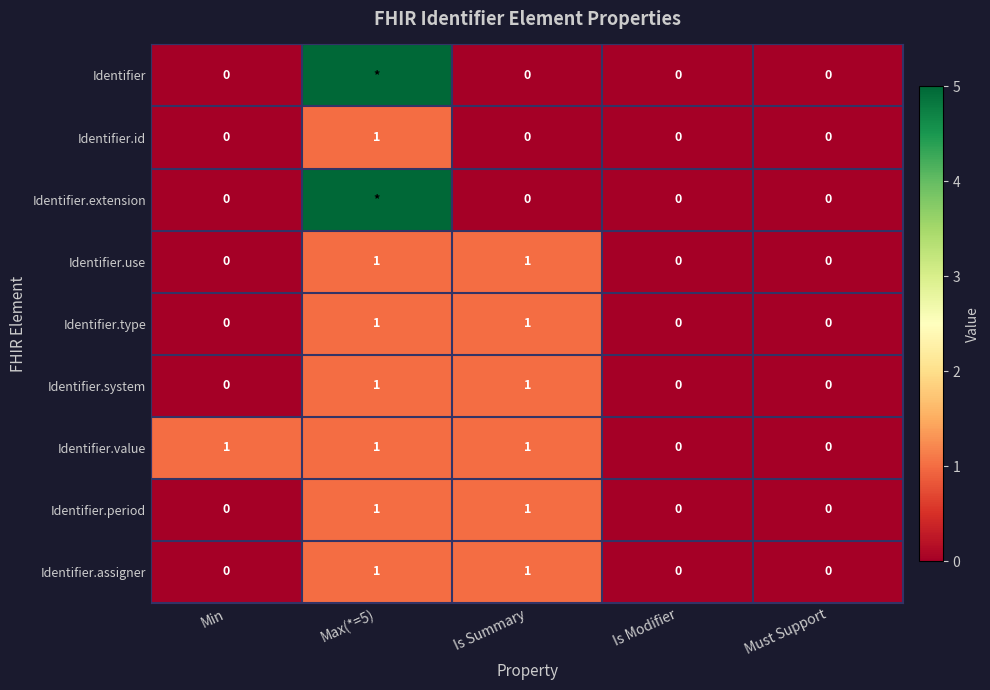

How many series are shown in this chart?

9